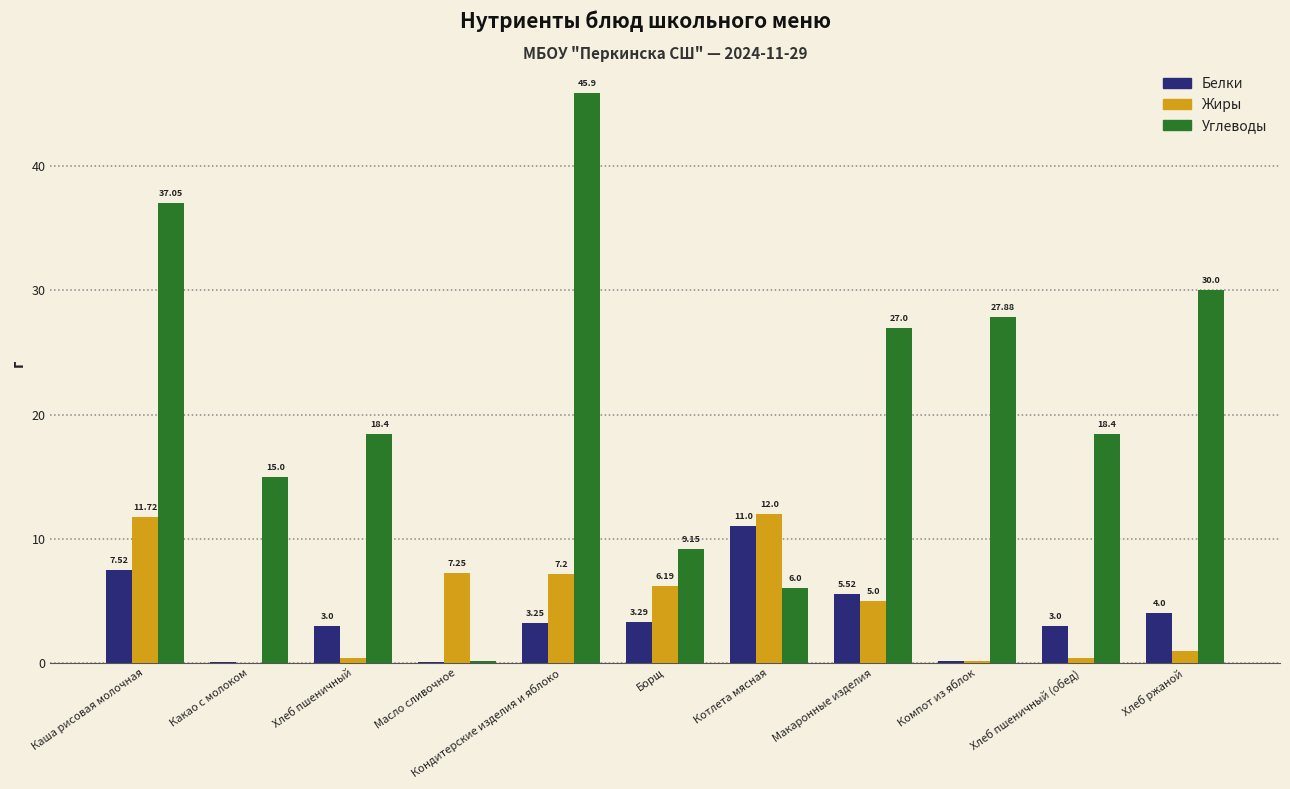

What is the maximum value shown in the chart?

45.9